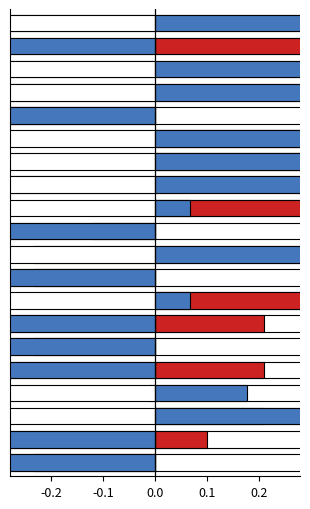

How many categories are shown in the chart?

20